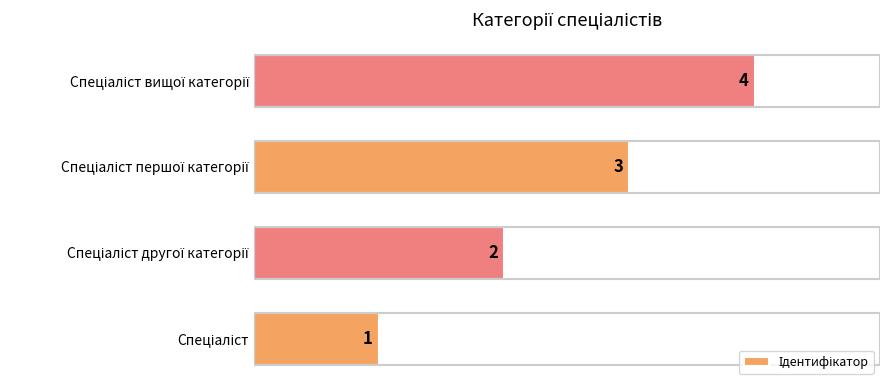

What is the smallest value displayed?

1